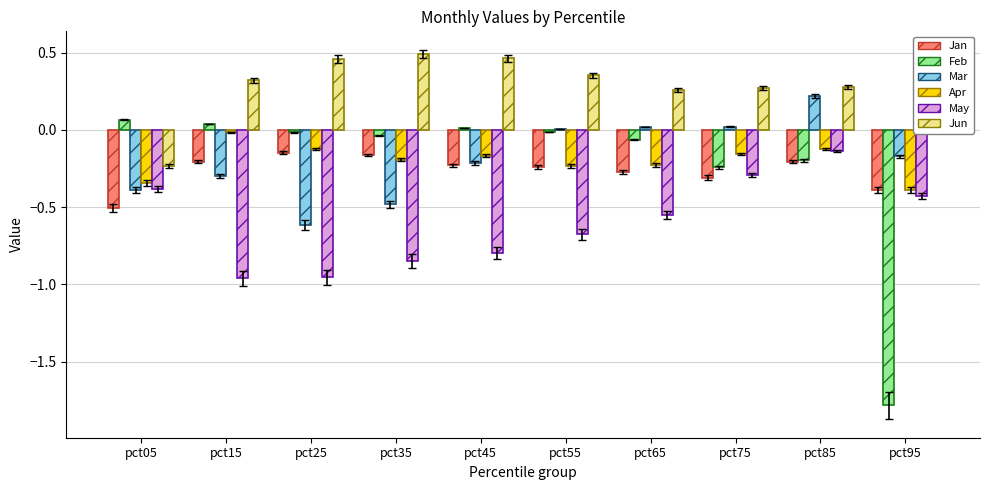

At how many categories does at least one series exceed -1?

10